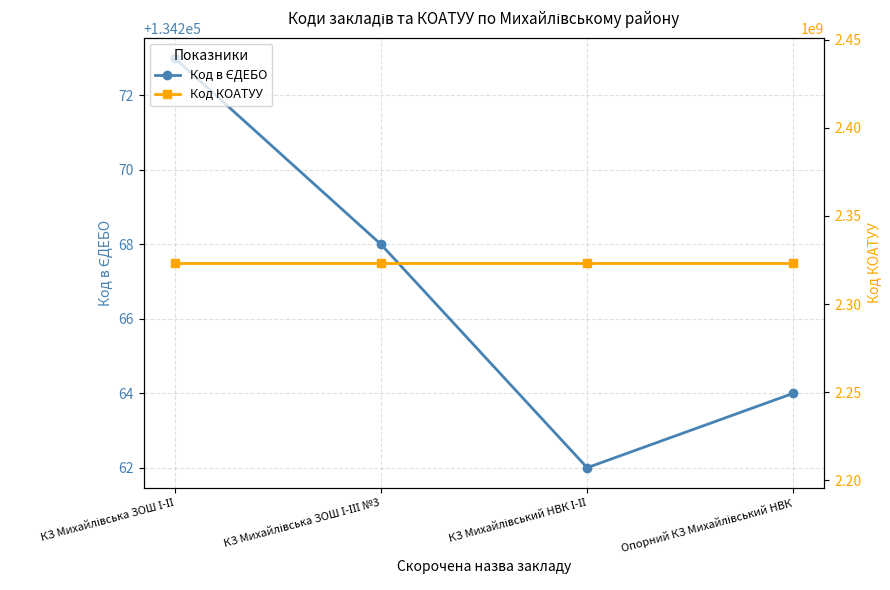

True or false: Код в ЄДЕБО and Код КОАТУУ cross at least once.

False